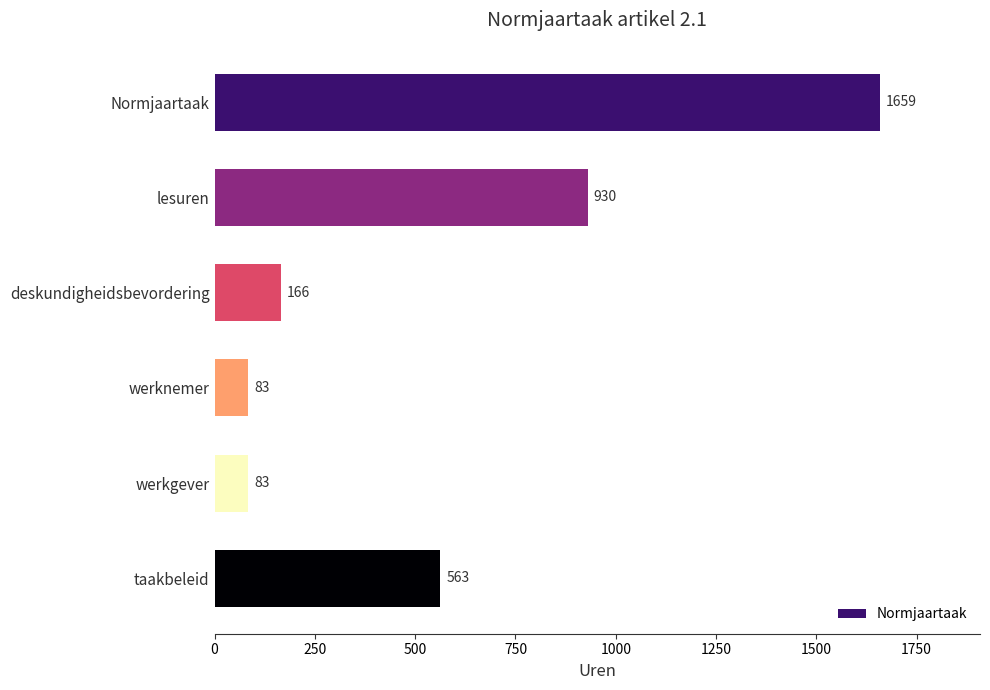

The chart shows a value of 83 at werknemer. True or false?

True